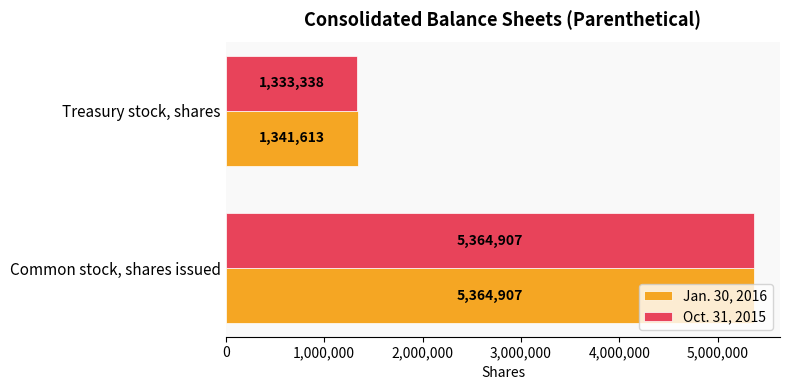

The value of Oct. 31, 2015 at Treasury stock, shares is 1333338. True or false?

True